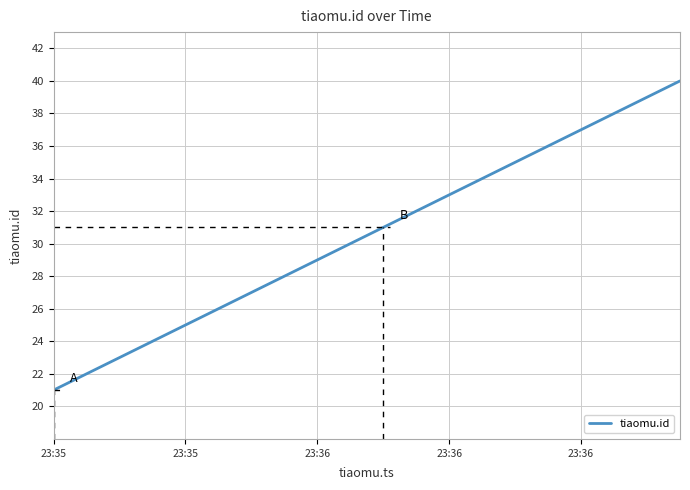

True or false: there are more than 1 points higher than both neighbors.

False